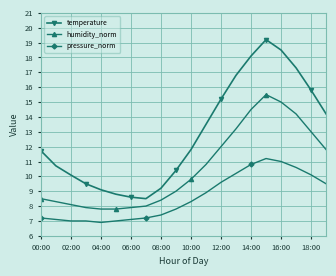

True or false: humidity_norm and temperature cross at least once.

False